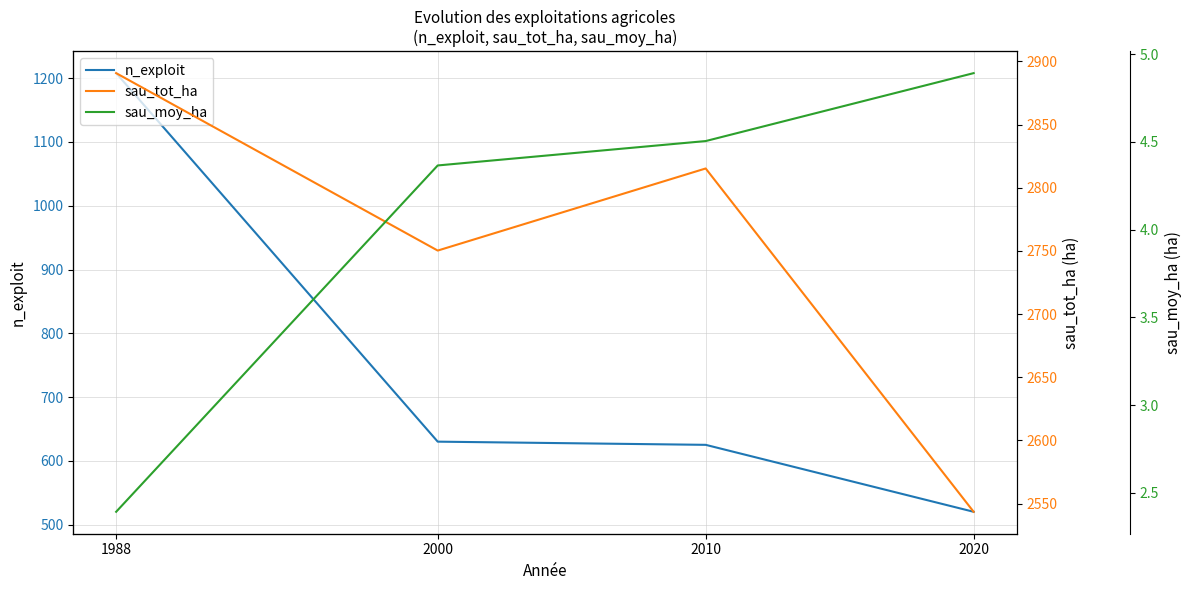

What is the sum of the n_exploit values at 1988 and 2010?

1833